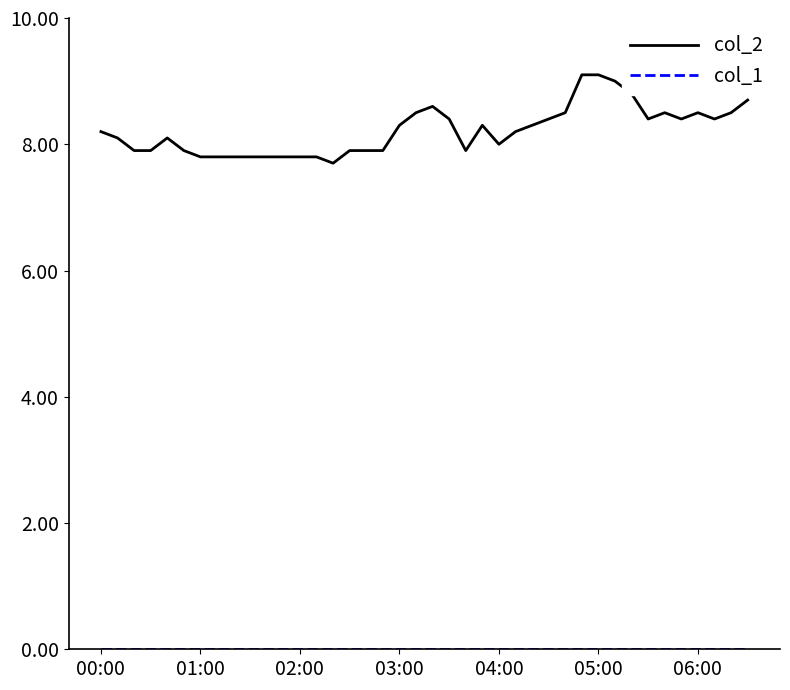

What is the maximum value shown in the chart?

9.1